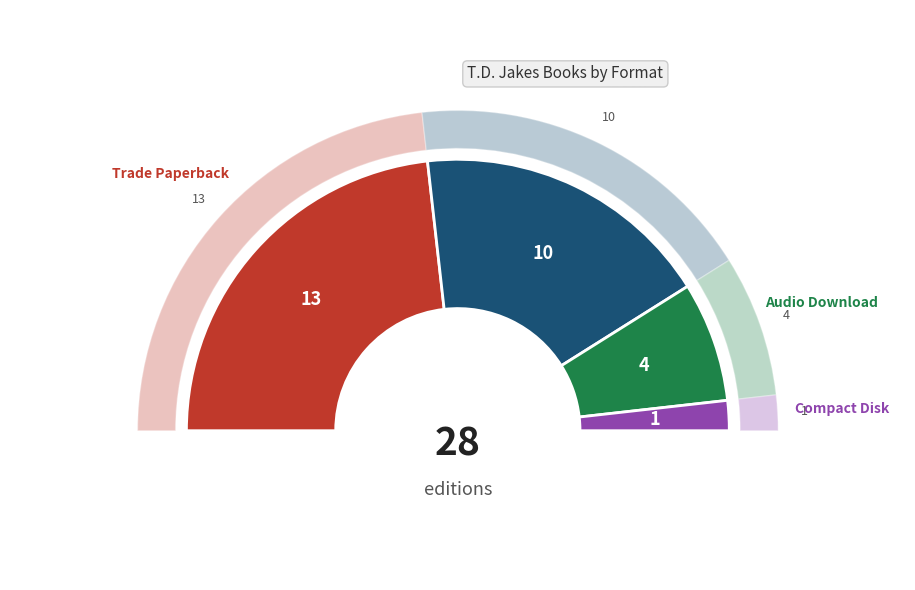

To the nearest percent, what percentage of the pie is Compact Disk?

4%